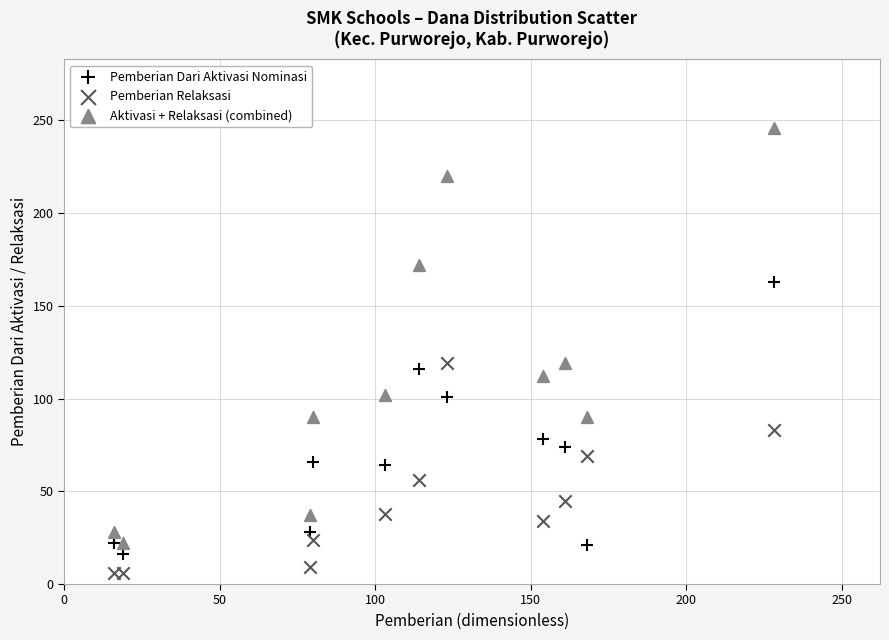

Which series has the largest Y range (max minus min)?

Aktivasi + Relaksasi (combined)